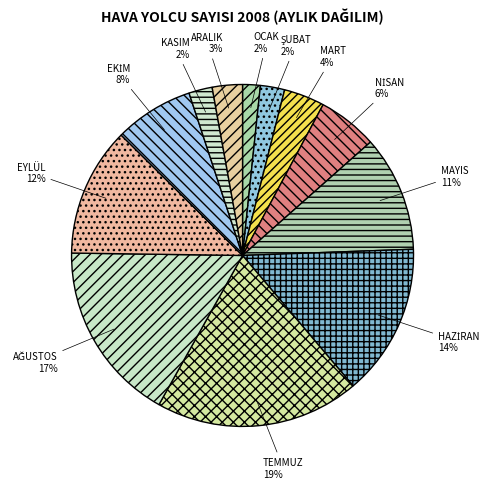

What is the largest slice in the pie chart?

TEMMUZ